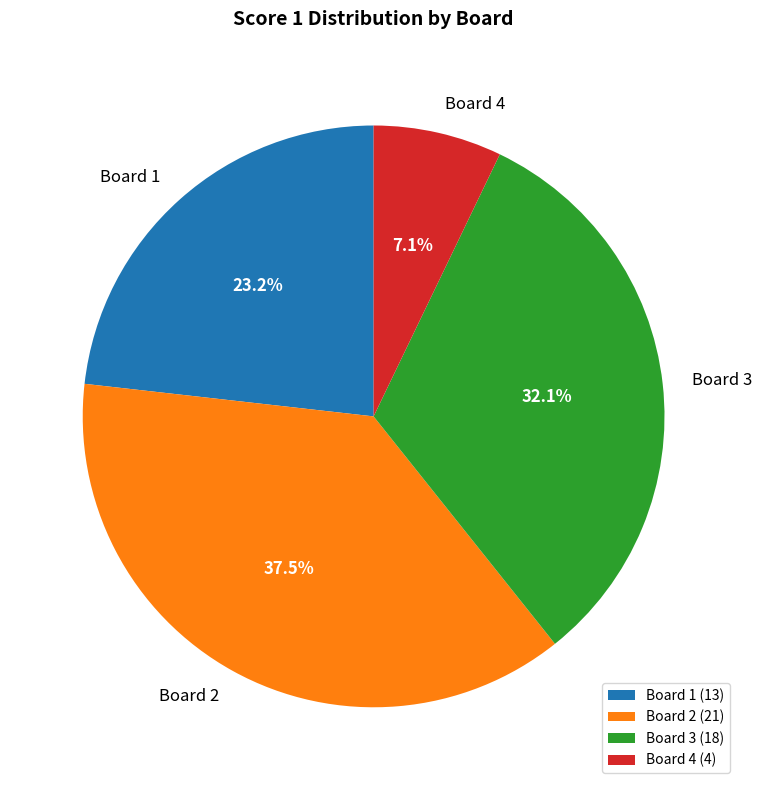

Rank the categories by value from lowest to highest.

Board 4, Board 1, Board 3, Board 2